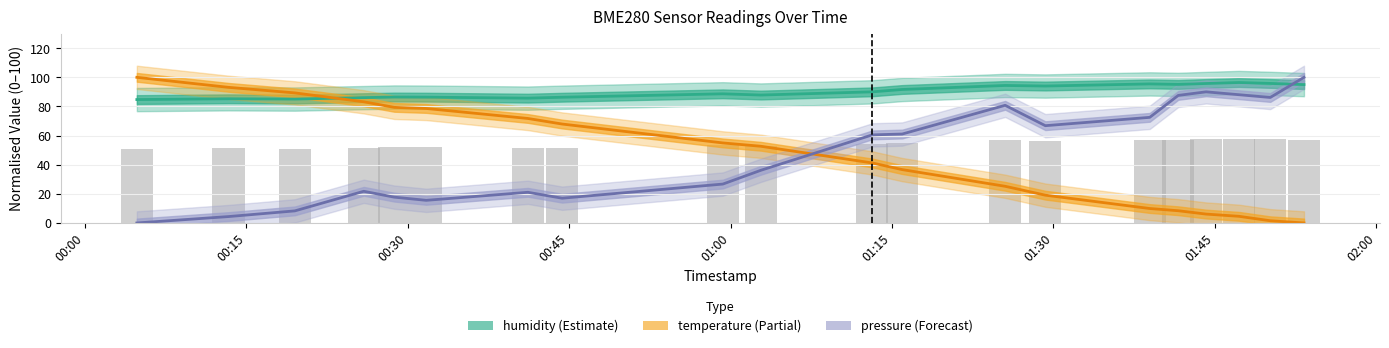

The pressure series shows 21.8 at 2022-09-04T00:25:55. True or false?

True